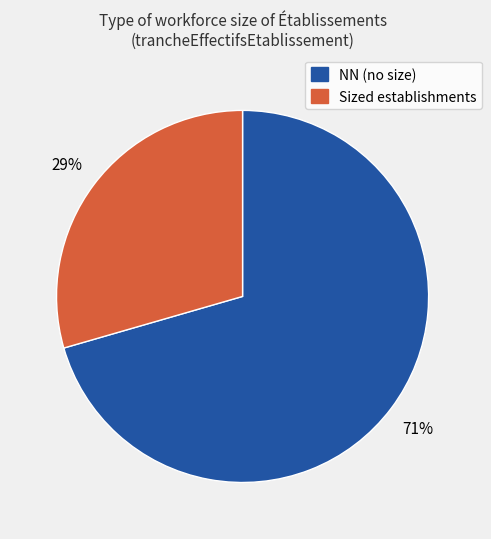

To the nearest percent, what is the average slice percentage?

50%